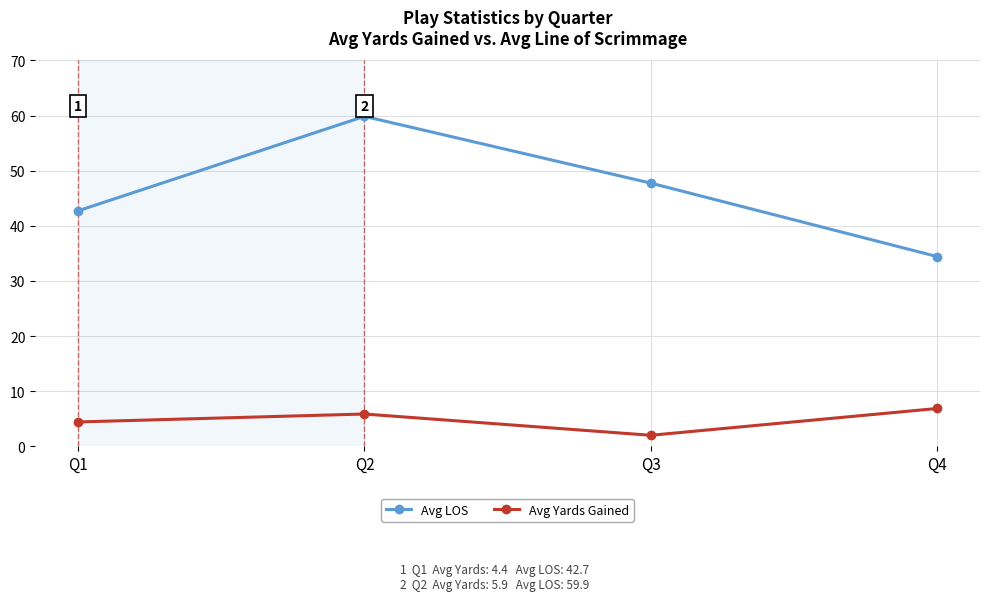

What are all the series names shown in the legend?

Avg LOS, Avg Yards Gained